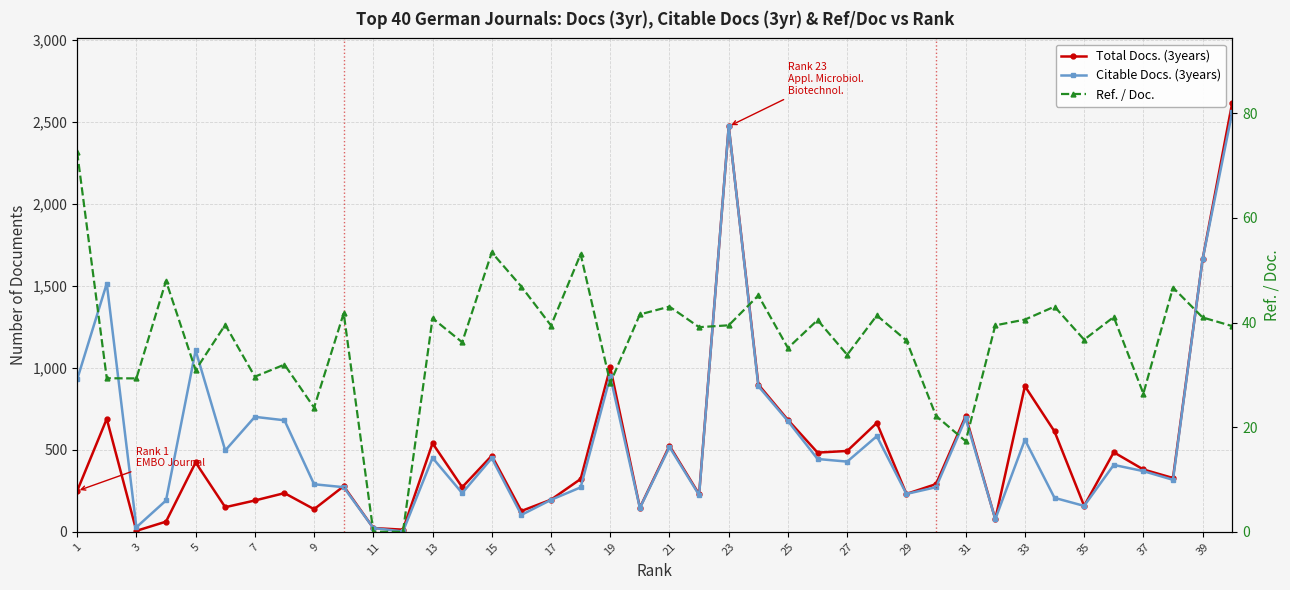

Reading left to right, extract all data points from this chart.

Total Docs. (3years): 249.0	689.0	6.0	62.0	423.0	150.0	191.0	236.0	138.0	278.0	23.0	13.0	540.0	272.0	464.0	127.0	196.0	322.0	1002.0	147.0	525.0	229.0	2472.0	898.0	682.0	483.0	493.0	664.0	231.0	291.0	706.0	77.0	888.0	612.0	158.0	485.0	380.0	328.0	1662.0	2616.0
Citable Docs. (3years): 929.0	1514.0	28.0	191.0	1106.0	496.0	701.0	680.0	290.0	272.0	23.0	2.0	451.0	236.0	449.0	103.0	195.0	271.0	947.0	145.0	517.0	224.0	2472.0	888.0	675.0	444.0	428.0	583.0	231.0	272.0	691.0	77.0	561.0	207.0	158.0	408.0	370.0	317.0	1662.0	2559.0
Ref. / Doc.: 72.5	29.4	29.3	48.0	30.9	39.6	29.6	32.0	23.7	41.8	0.0	0.0	40.8	36.2	53.4	46.9	39.4	53.1	28.4	41.5	43.0	39.1	39.5	45.2	35.1	40.5	33.8	41.4	36.6	22.1	17.3	39.5	40.6	43.0	36.7	41.0	26.4	46.7	41.0	39.3